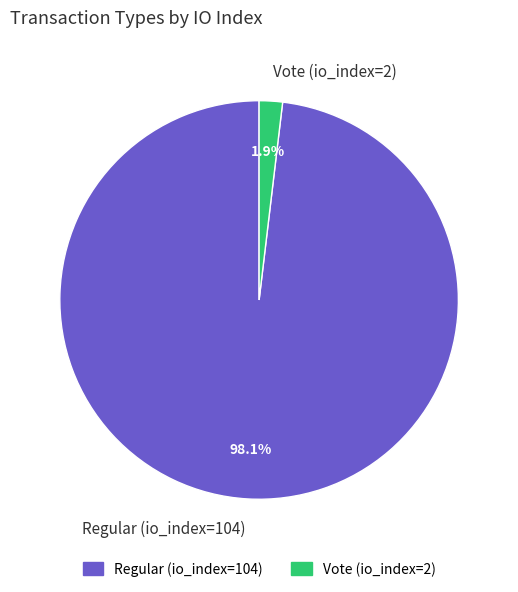

How many segments does this pie chart have?

2